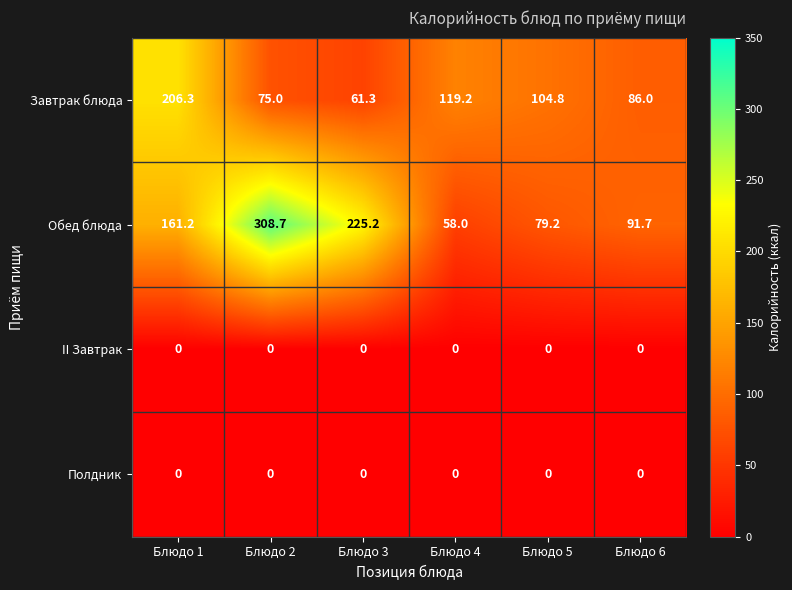

What is the difference between the highest and lowest values at Блюдо 1?

206.3